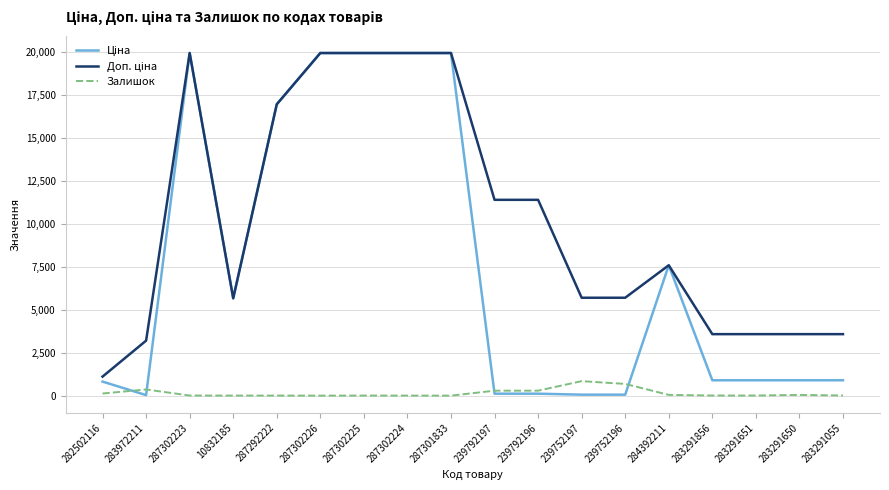

At how many categories does at least one series exceed 7783?

8